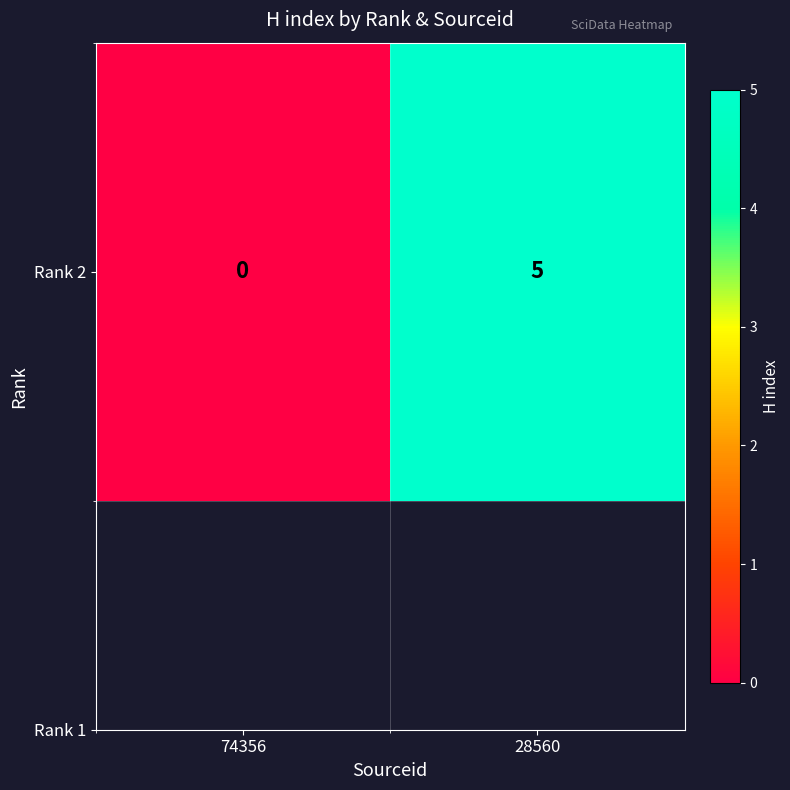

Count the number of data series in this chart.

1